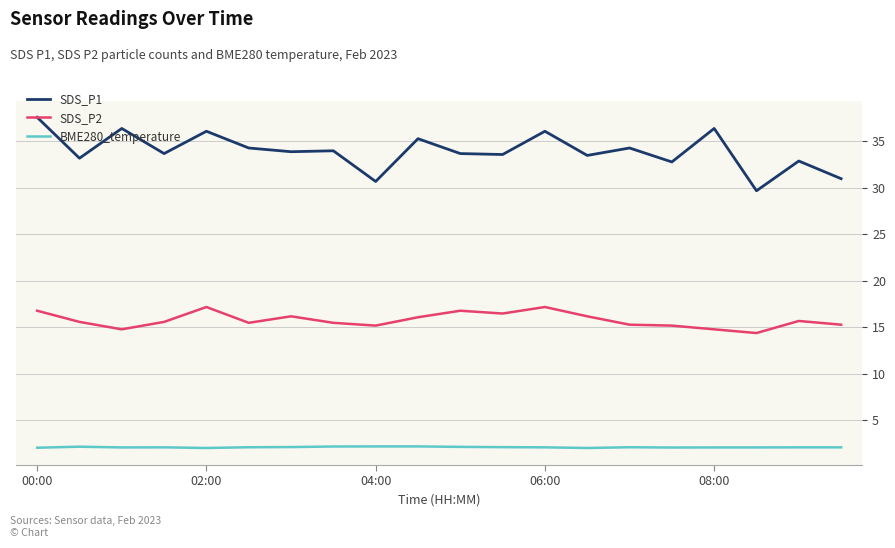

List the series in order of their peak value, lowest first.

BME280_temperature, SDS_P2, SDS_P1